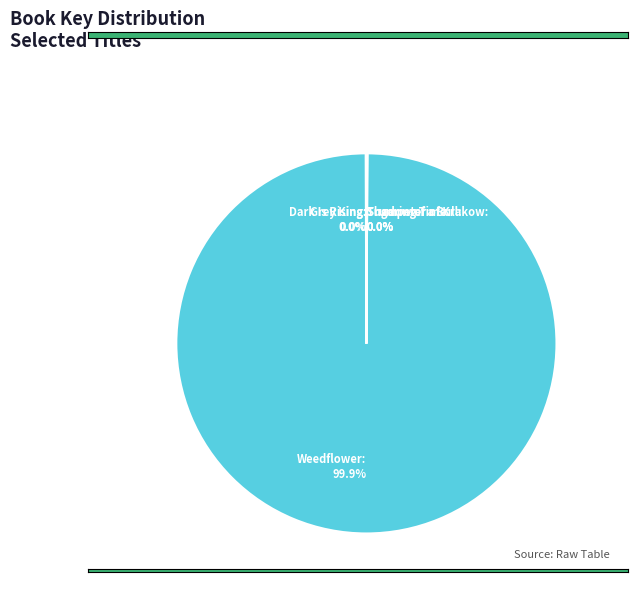

Is Weedflower: 99.9% the majority of the pie?

Yes